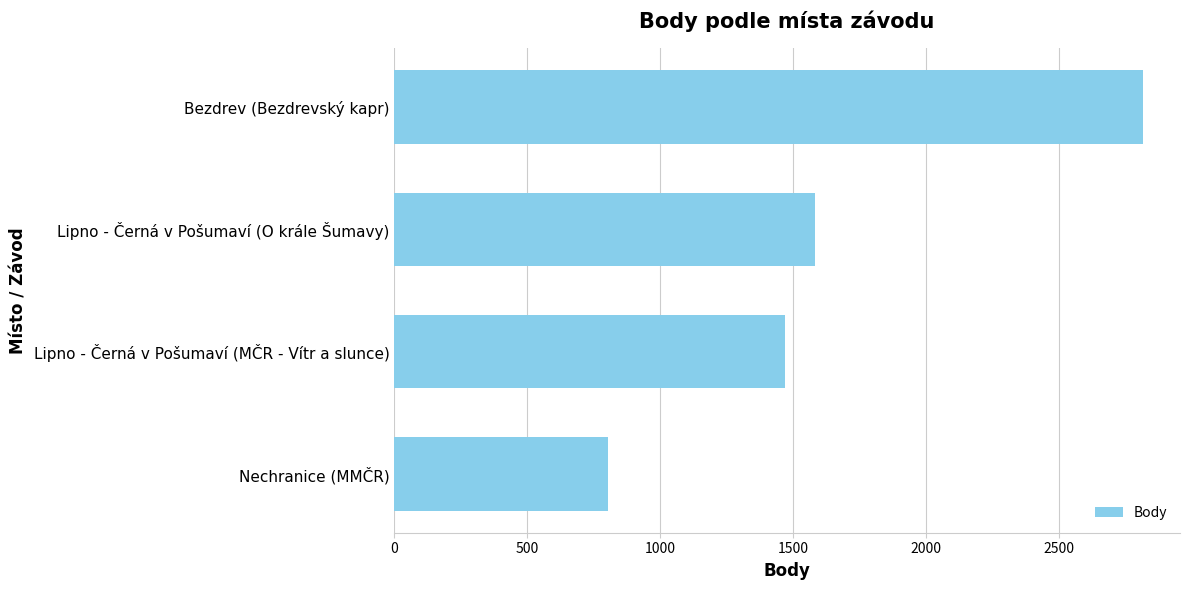

Is it true that the value at Bezdrev (Bezdrevský kapr) is 748?

False